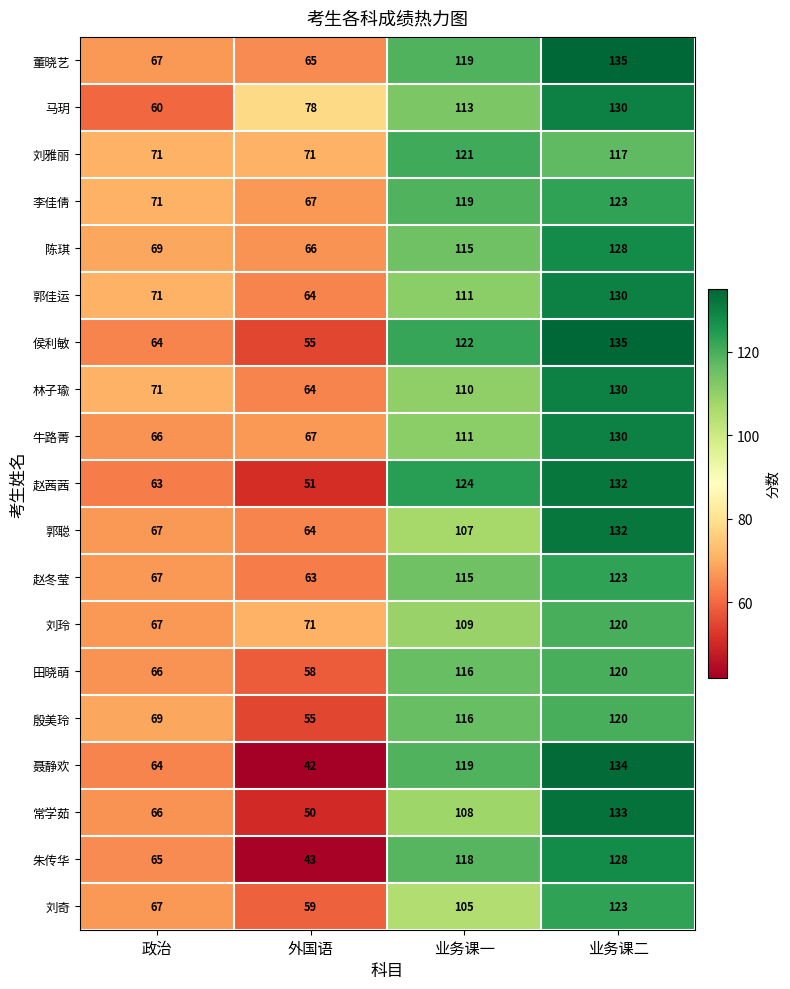

What value does the 李佳倩 series have at 业务课一?

119